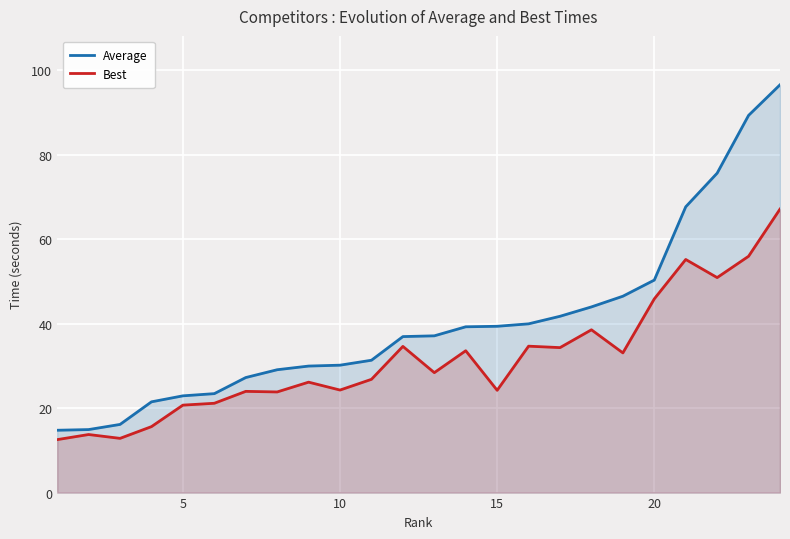

Does the chart display data point markers on the line(s)?

No